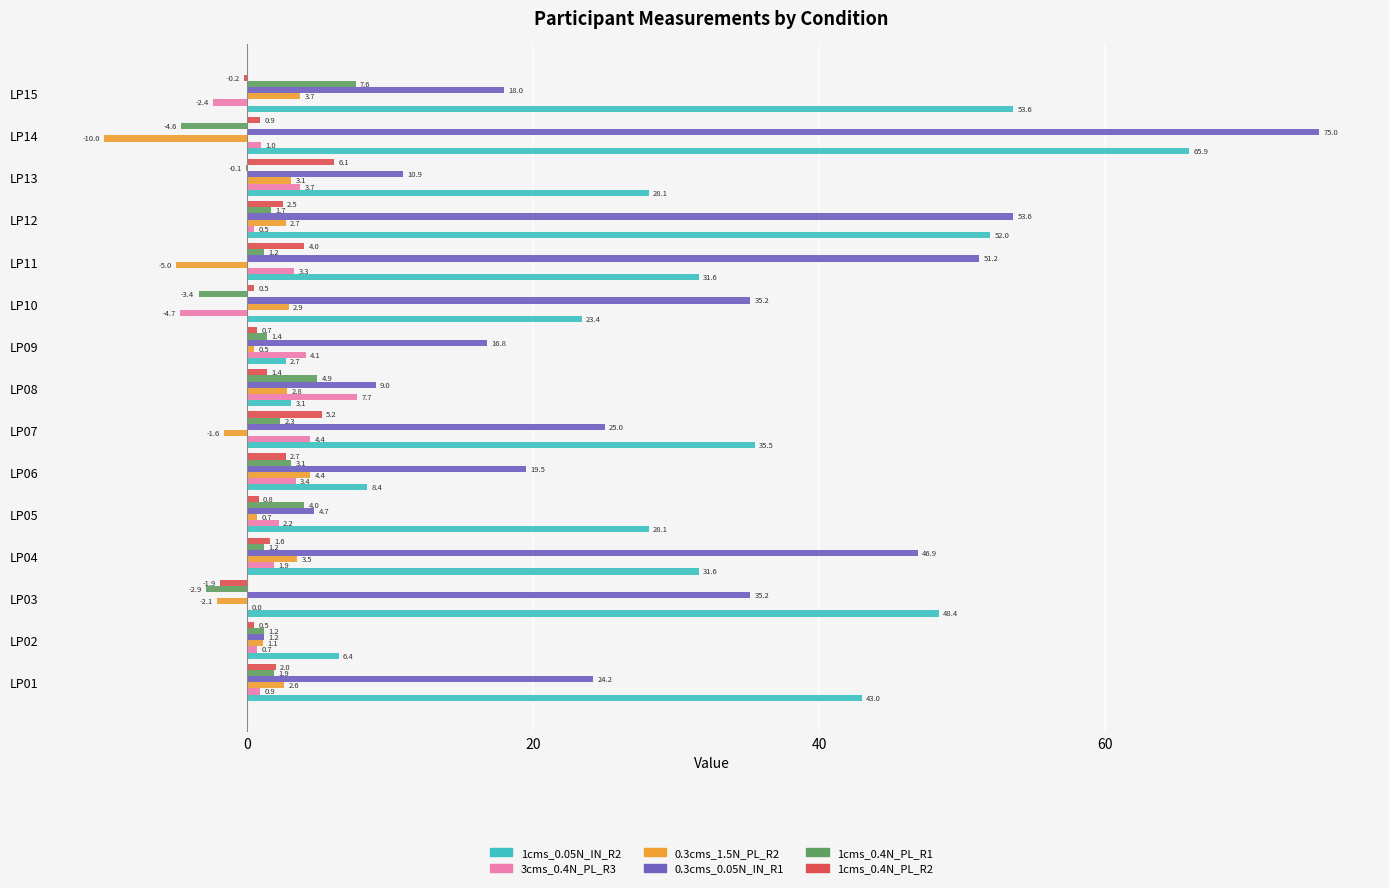

What are all the series names shown in the legend?

1cms_0.05N_IN_R2, 3cms_0.4N_PL_R3, 0.3cms_1.5N_PL_R2, 0.3cms_0.05N_IN_R1, 1cms_0.4N_PL_R1, 1cms_0.4N_PL_R2